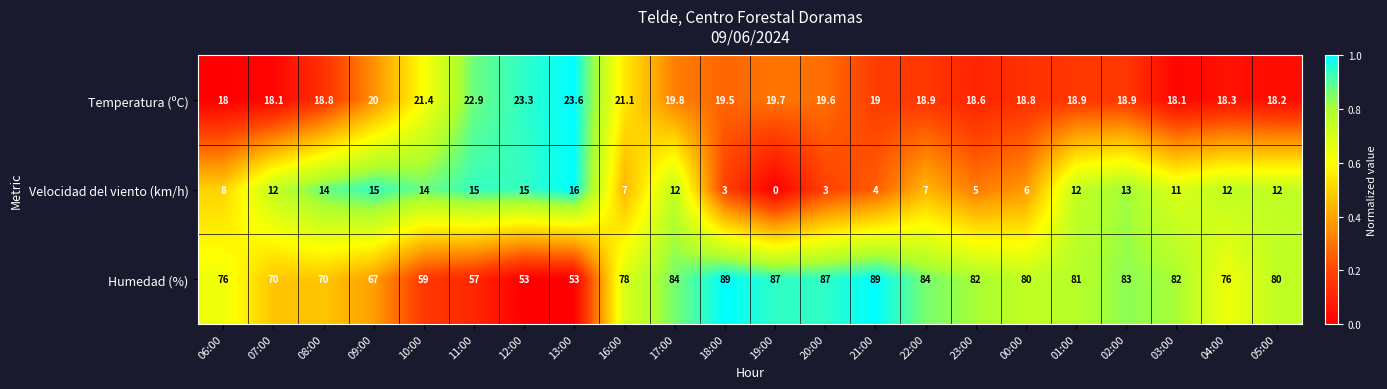

What is the maximum value for Velocidad del viento (km/h)?

16.0